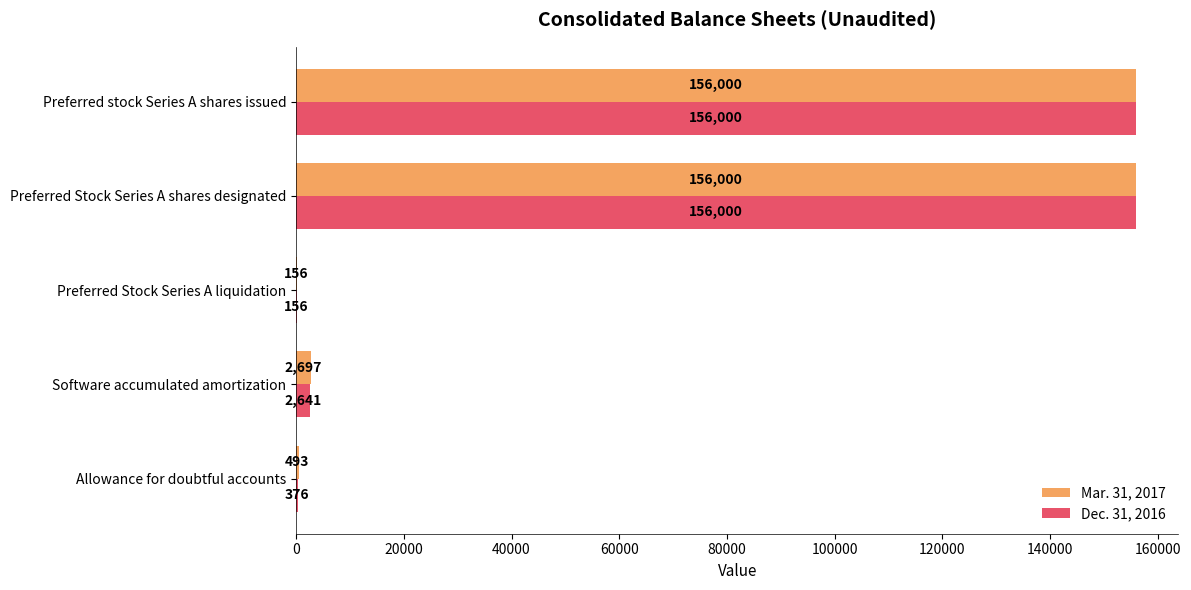

What is the maximum value shown in the chart?

156000